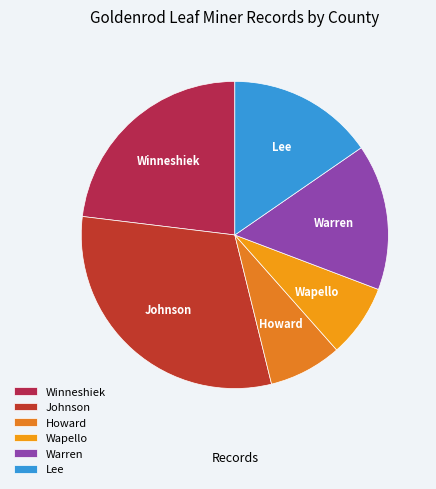

How many segments does this pie chart have?

6